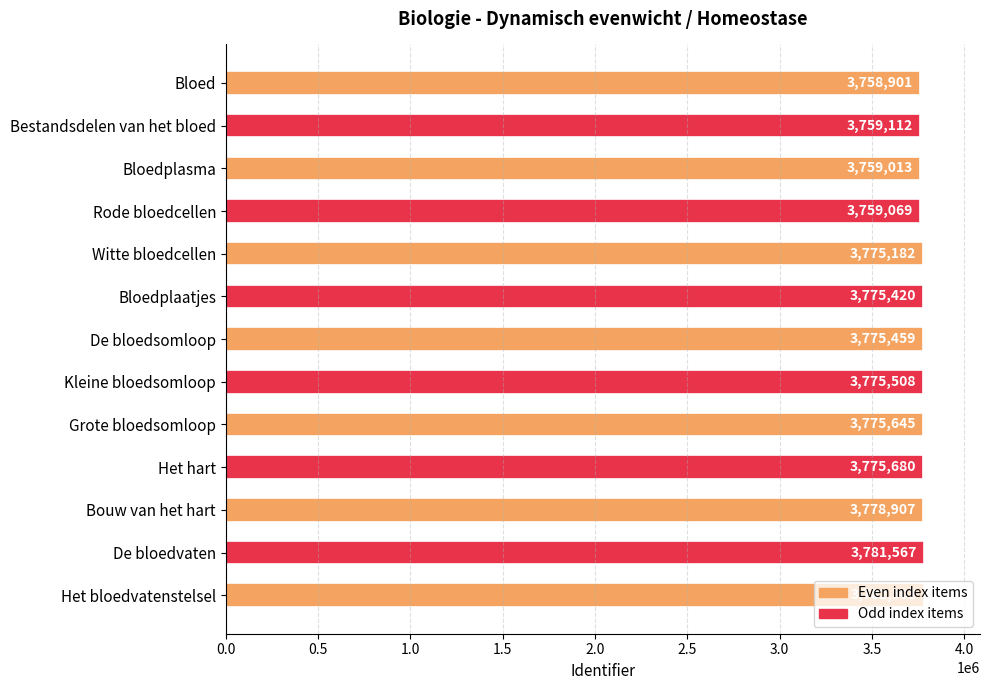

Where is the data nearest to the value 3770701?

Witte bloedcellen